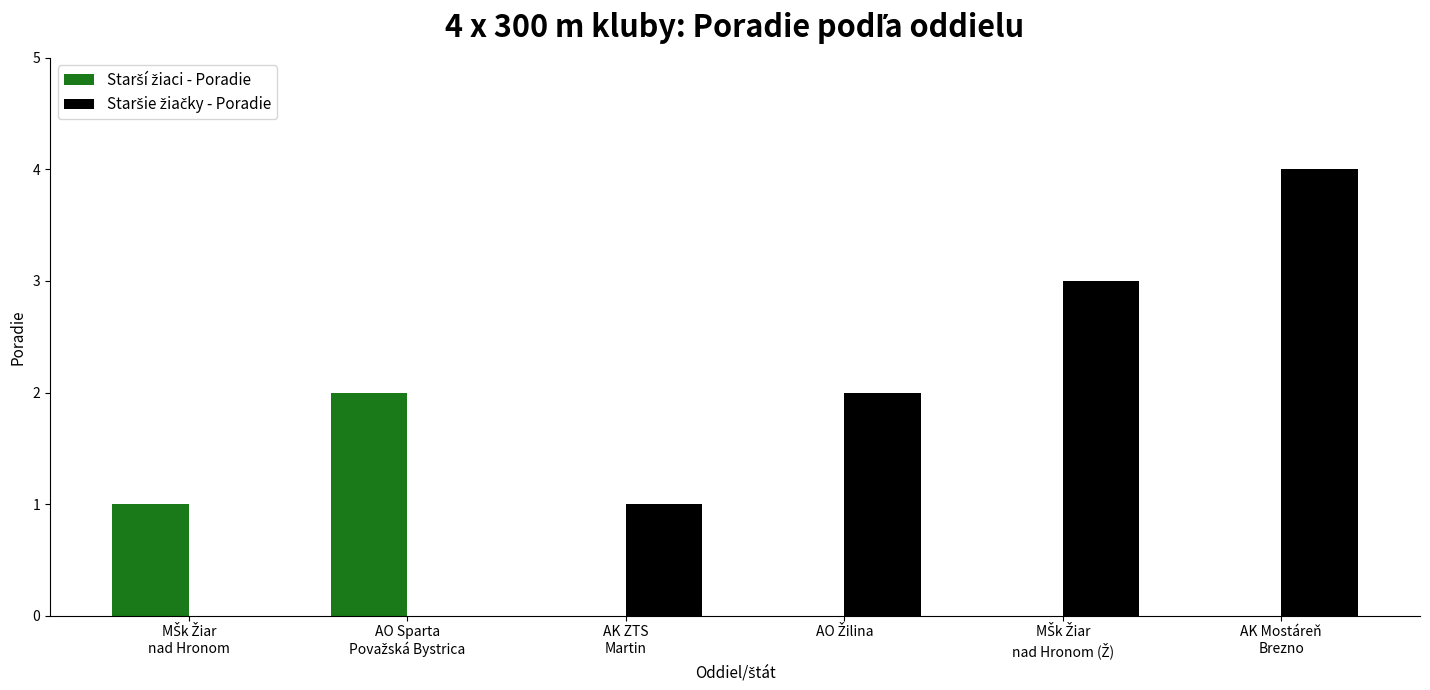

What is the maximum value shown in the chart?

4